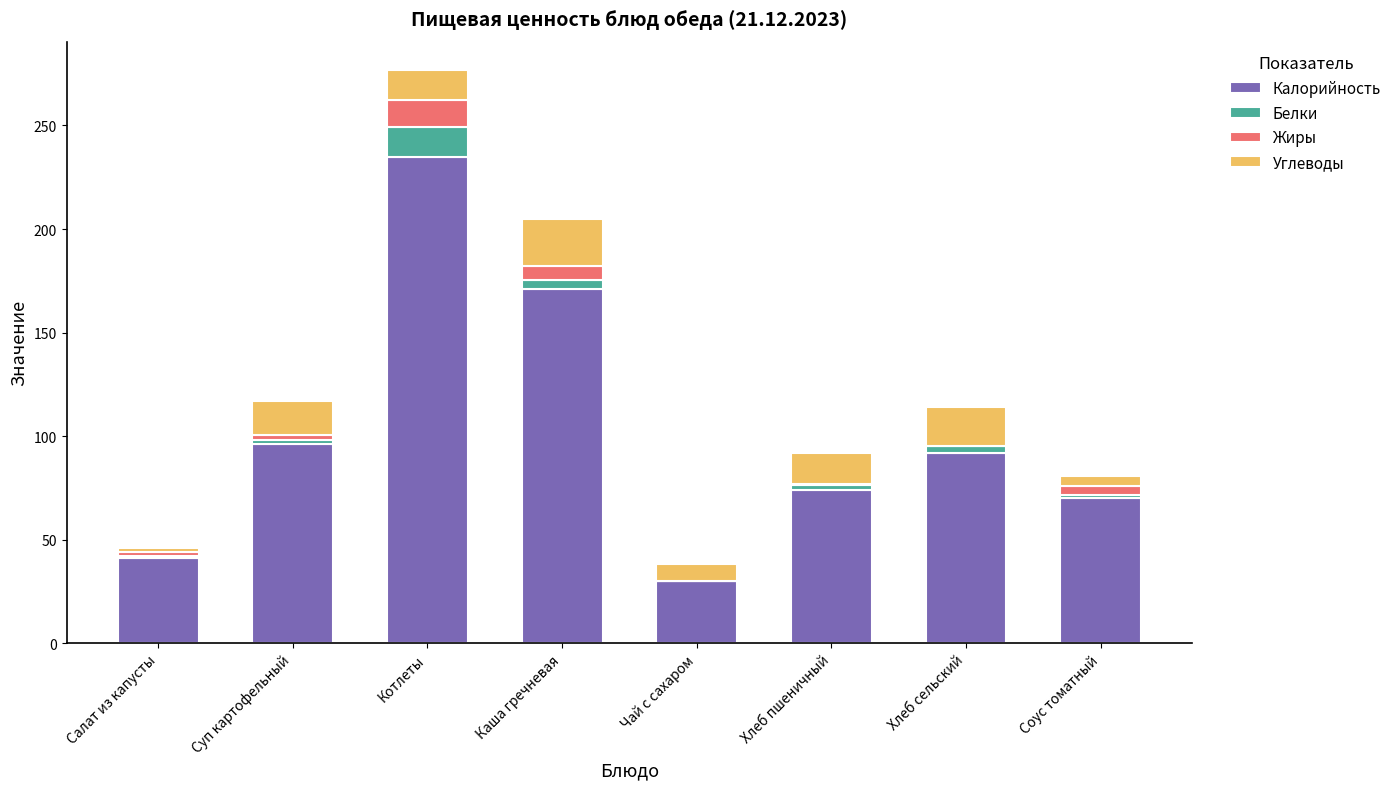

Count the number of data series in this chart.

4